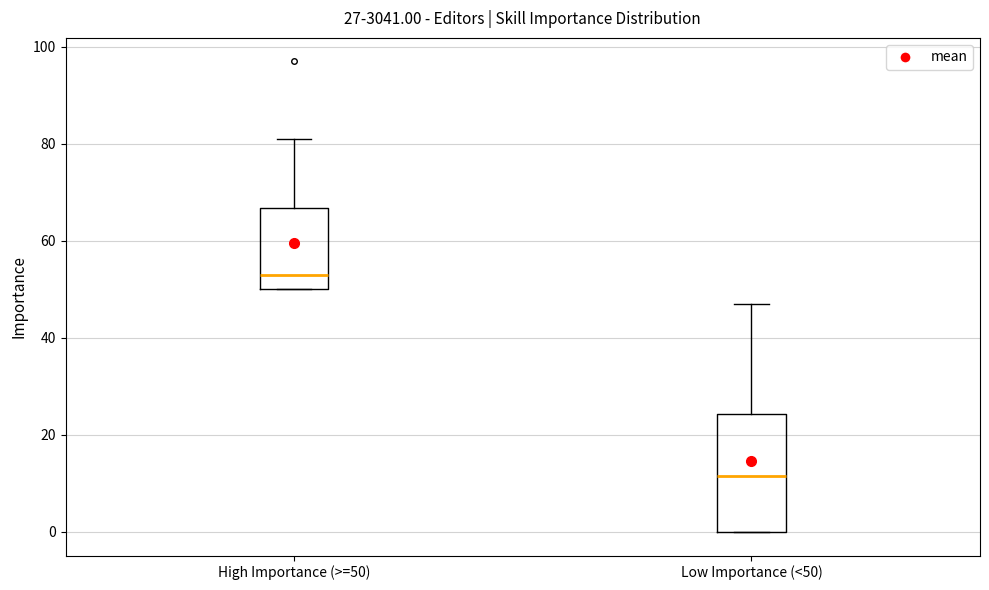

Comparing the boxes themselves (not the whiskers), which one is the tallest?

Low Importance (<50)